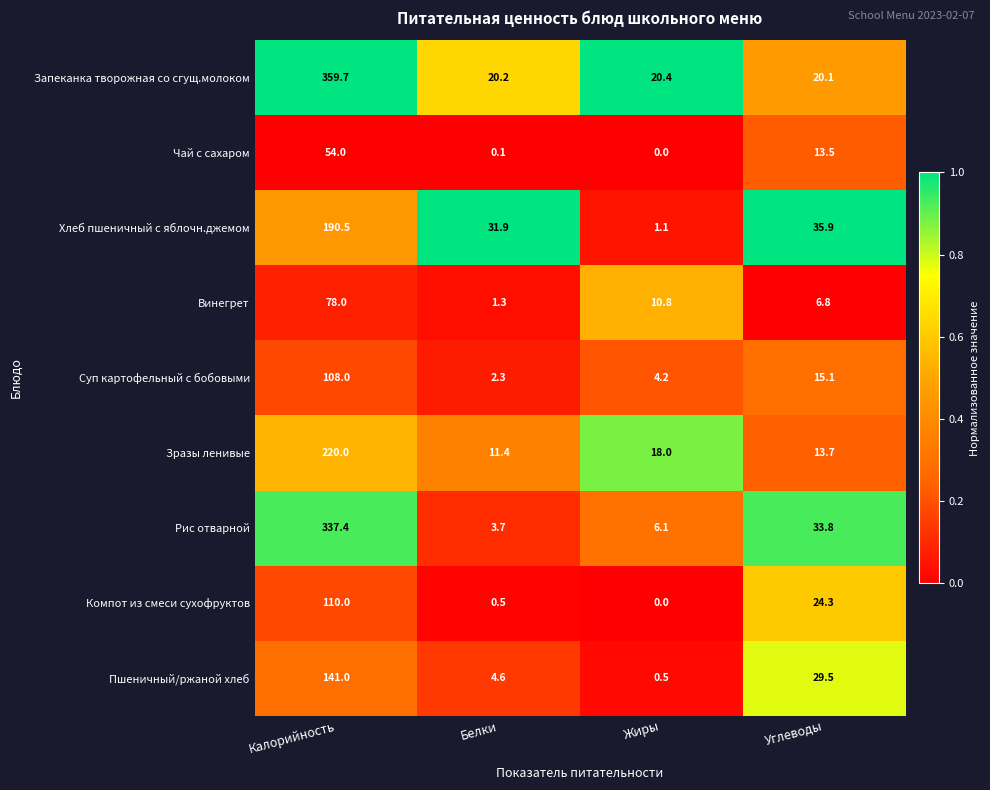

What is the difference between the second highest and minimum values in the Зразы ленивые series?

6.6